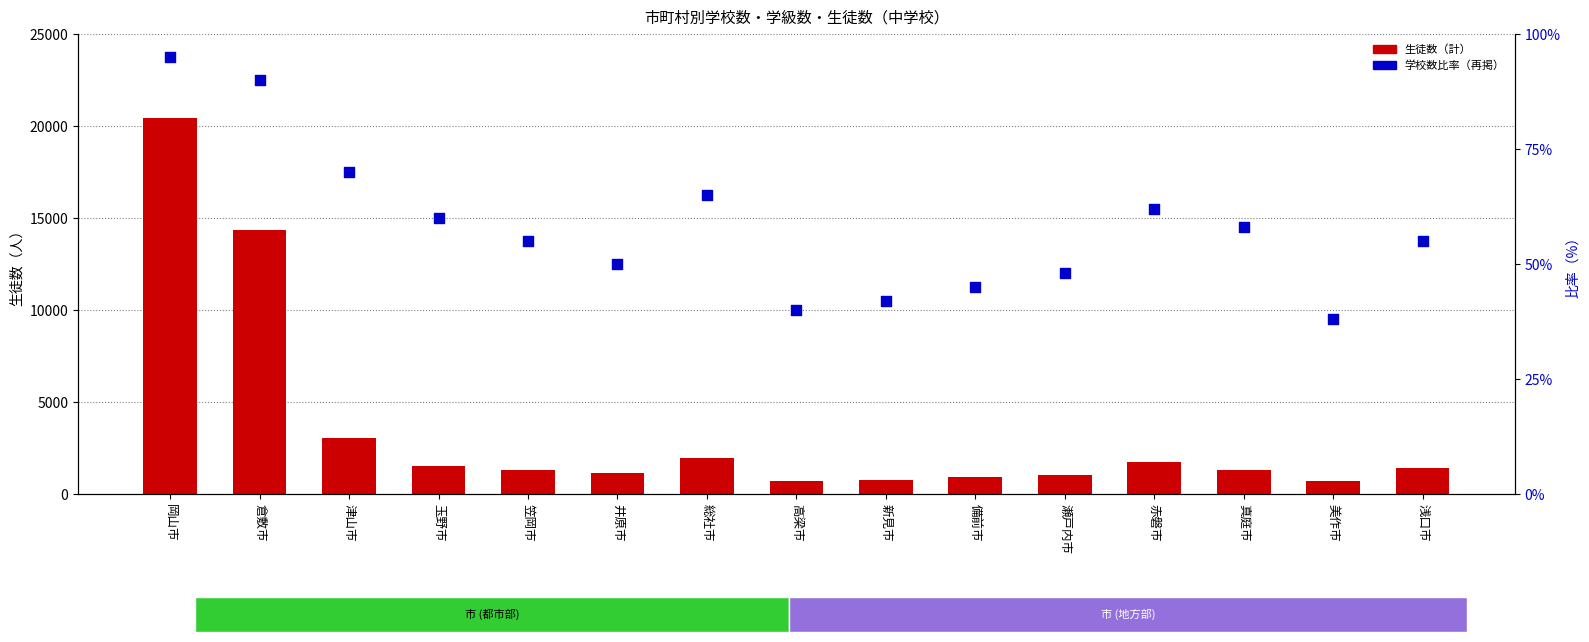

At how many categories does at least one series exceed 11561?

2